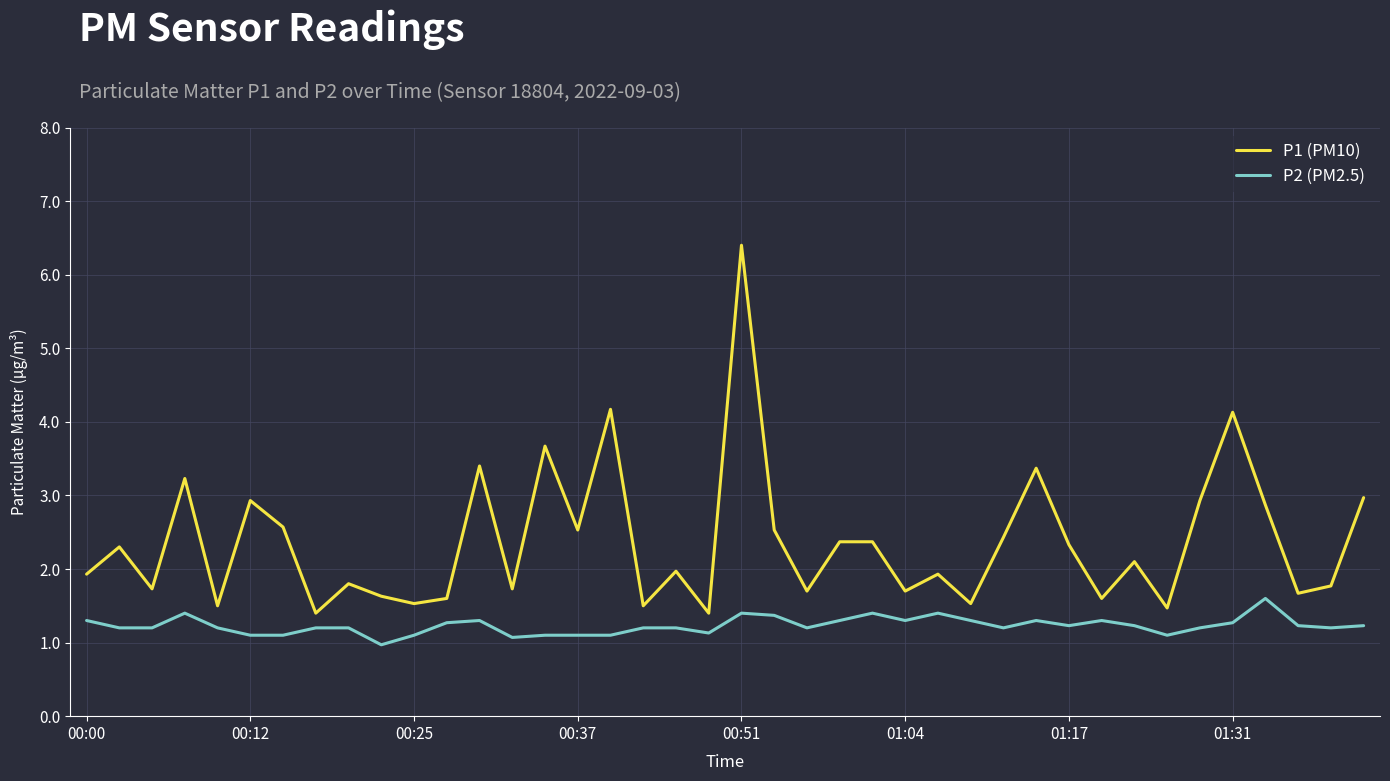

Rank the series by their maximum value, from lowest to highest.

P2 (PM2.5), P1 (PM10)